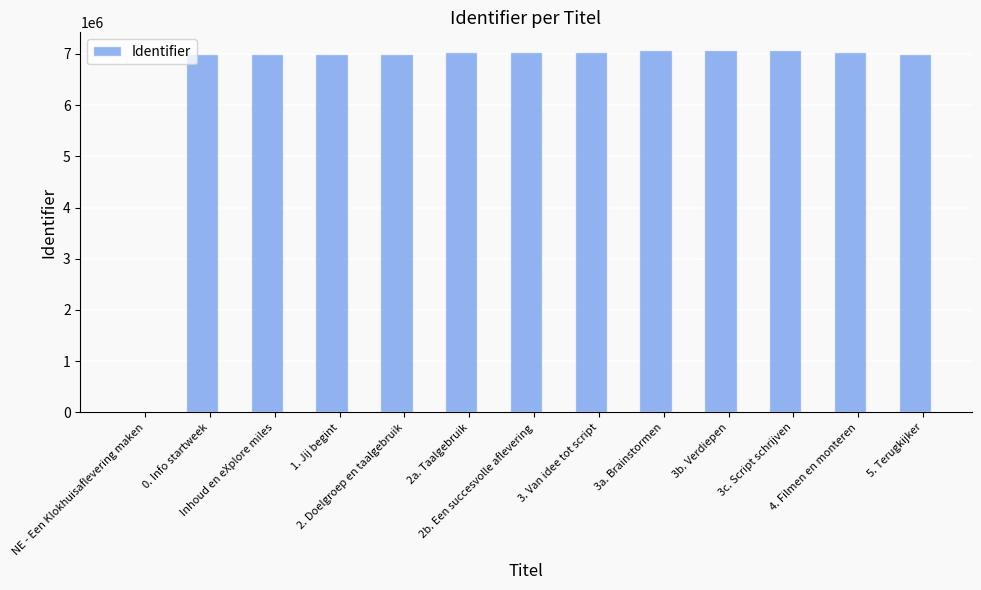

How many values are above zero?

12